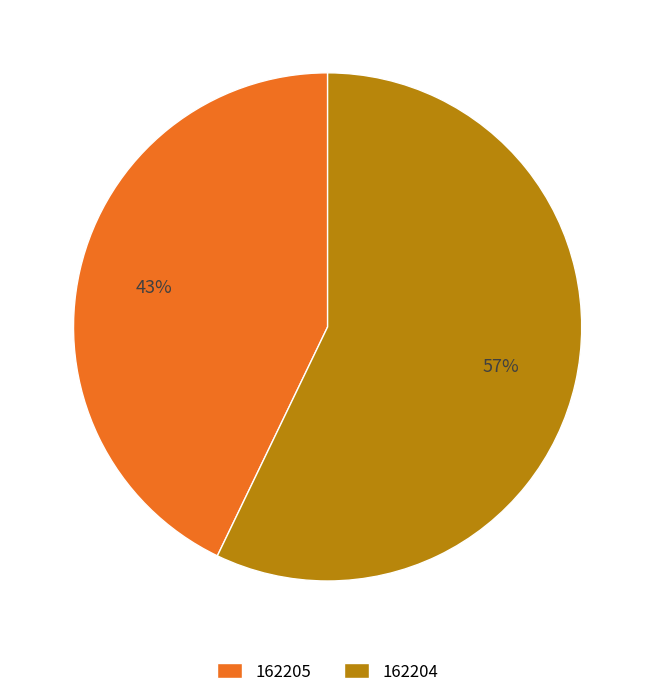

Rank the categories by value from lowest to highest.

162205, 162204